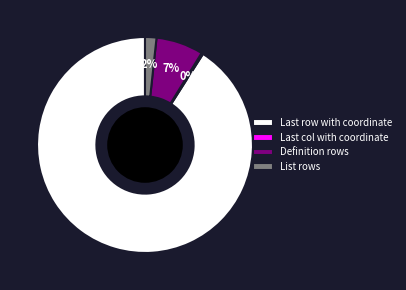

Which category has the biggest portion of the pie?

Last row with coordinate